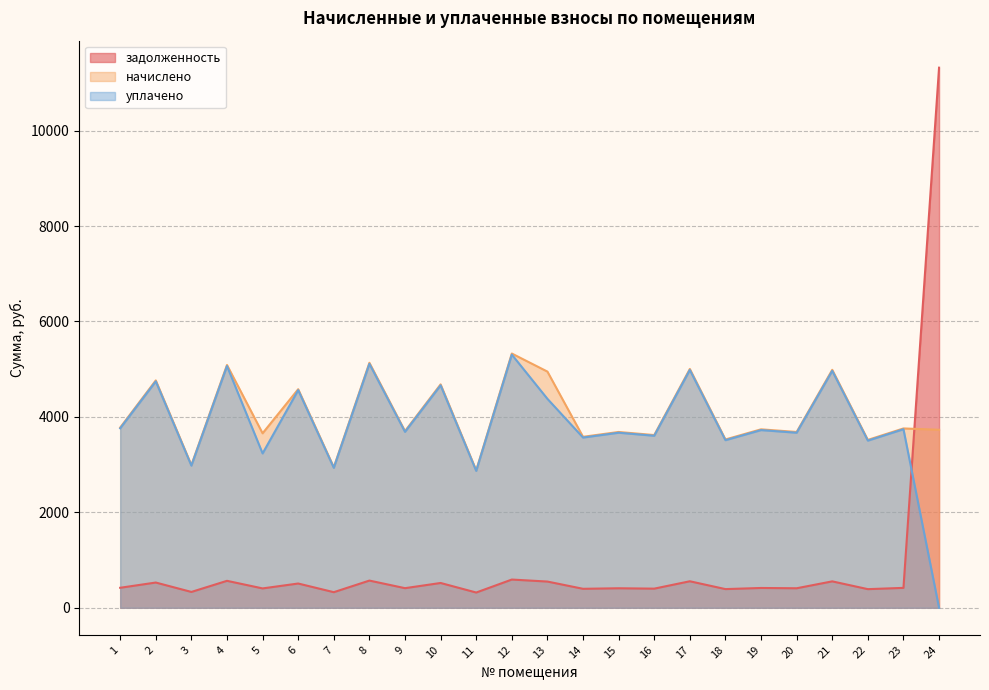

In задолженность, how many points are higher than both neighbors (excluding endpoints)?

10